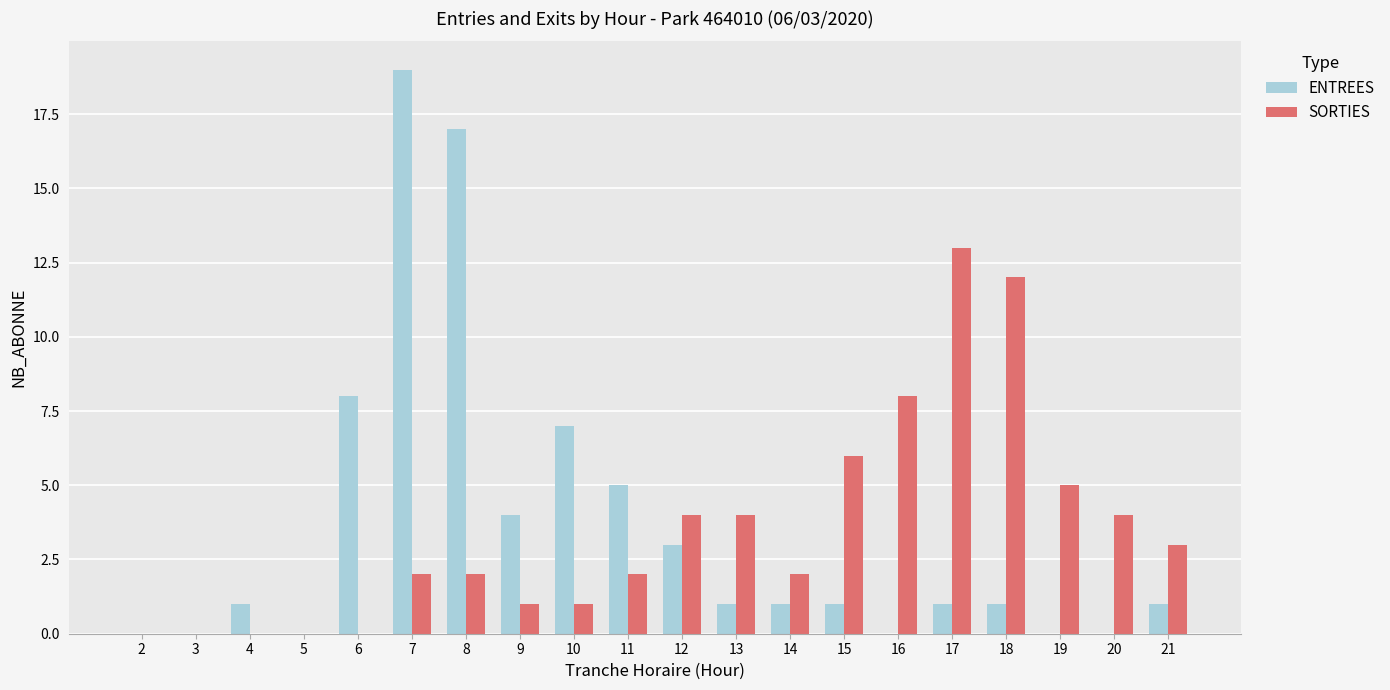

Count the number of data series in this chart.

2